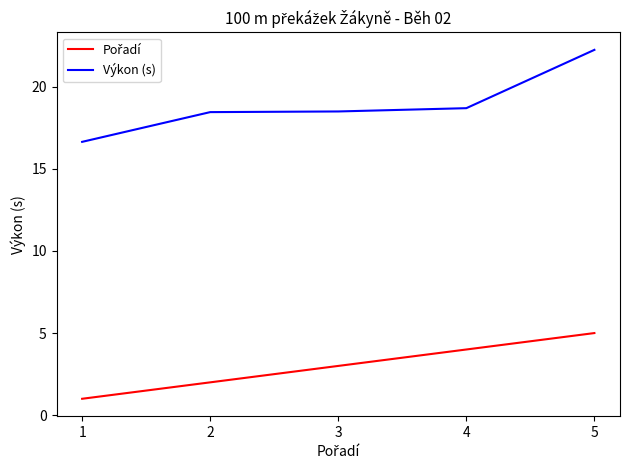

True or false: Výkon (s) has a value of 11.0 at 3.

False